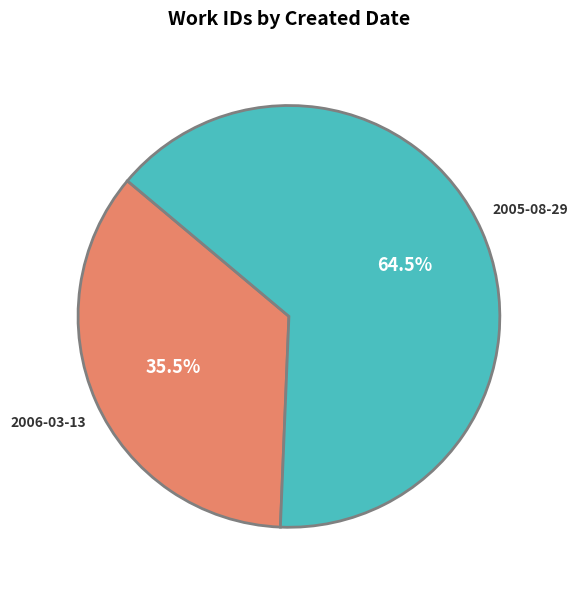

Rank the categories by value from lowest to highest.

2006-03-13, 2005-08-29